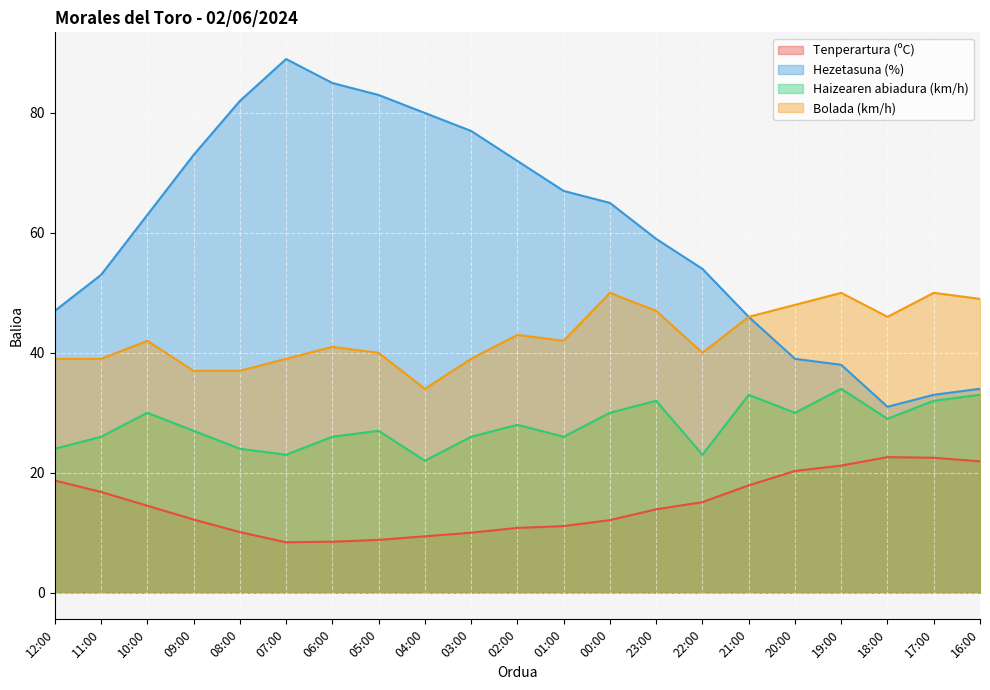

Count the number of data series in this chart.

4